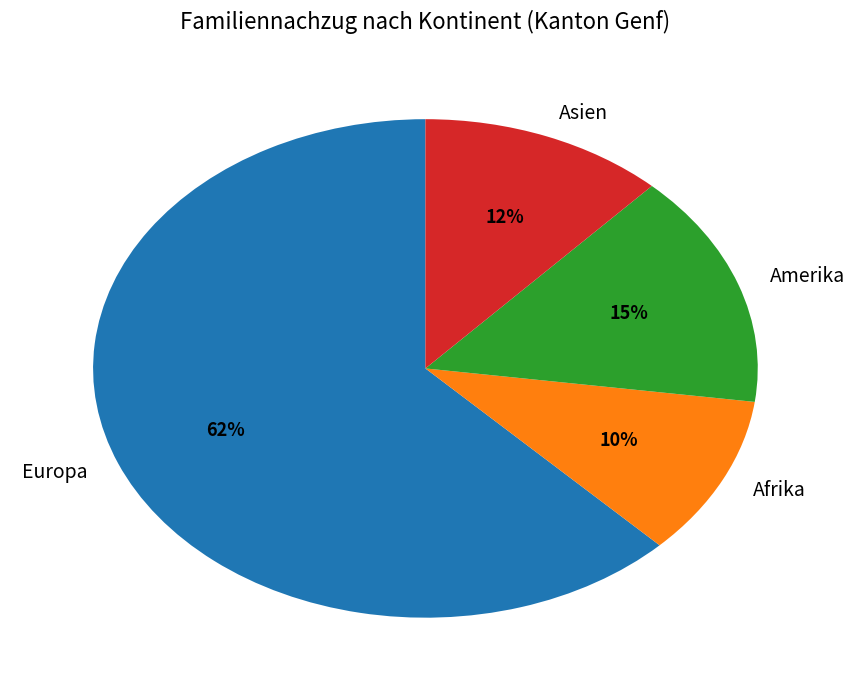

Is the sum of Europa and Amerika greater than half?

Yes